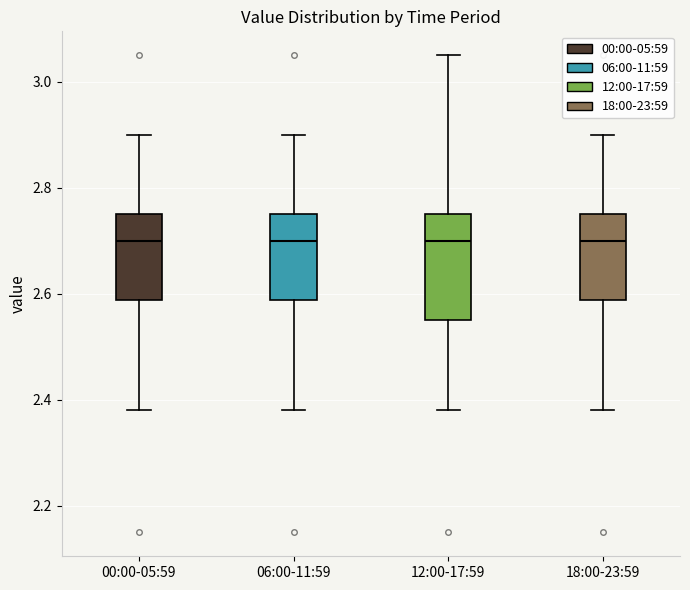

Where does the median line of the box for 12:00-17:59 sit on the y-axis? The values are not printed on the chart, so give them approximately, as read against the axis.

2.70